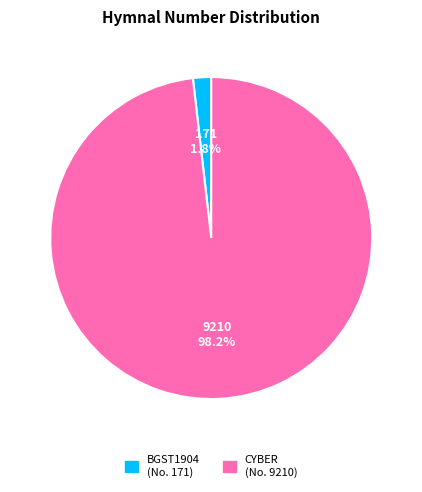

Is there any slice that represents more than half of the pie?

Yes